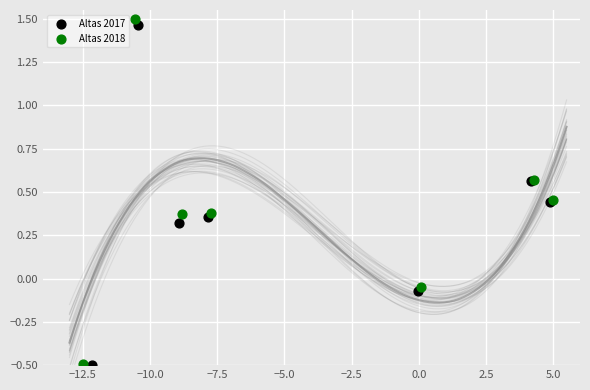

Which series has the widest spread of Y values?

Altas 2018